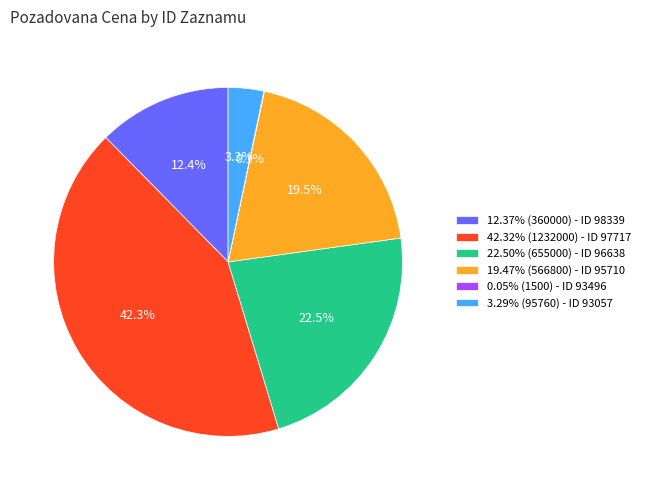

What portion of the pie excludes 12.37% (360000) - ID 98339?

87.6%